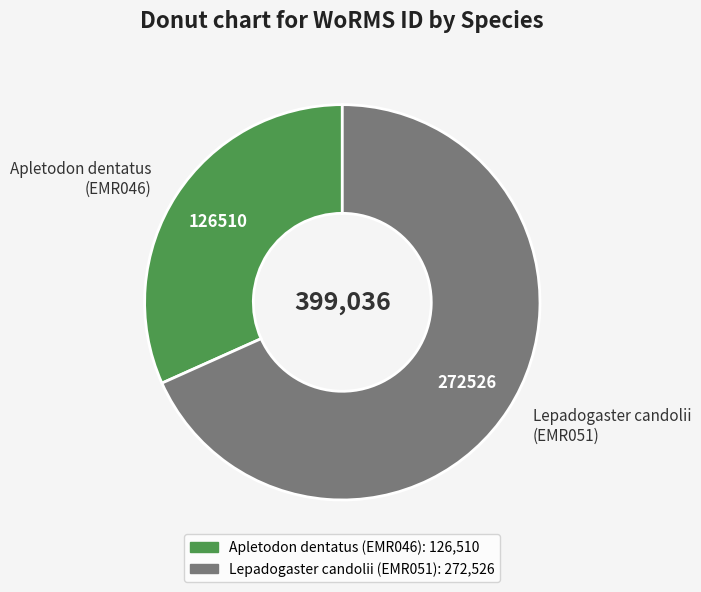

Rank the categories by value from lowest to highest.

Apletodon dentatus (EMR046), Lepadogaster candolii (EMR051)